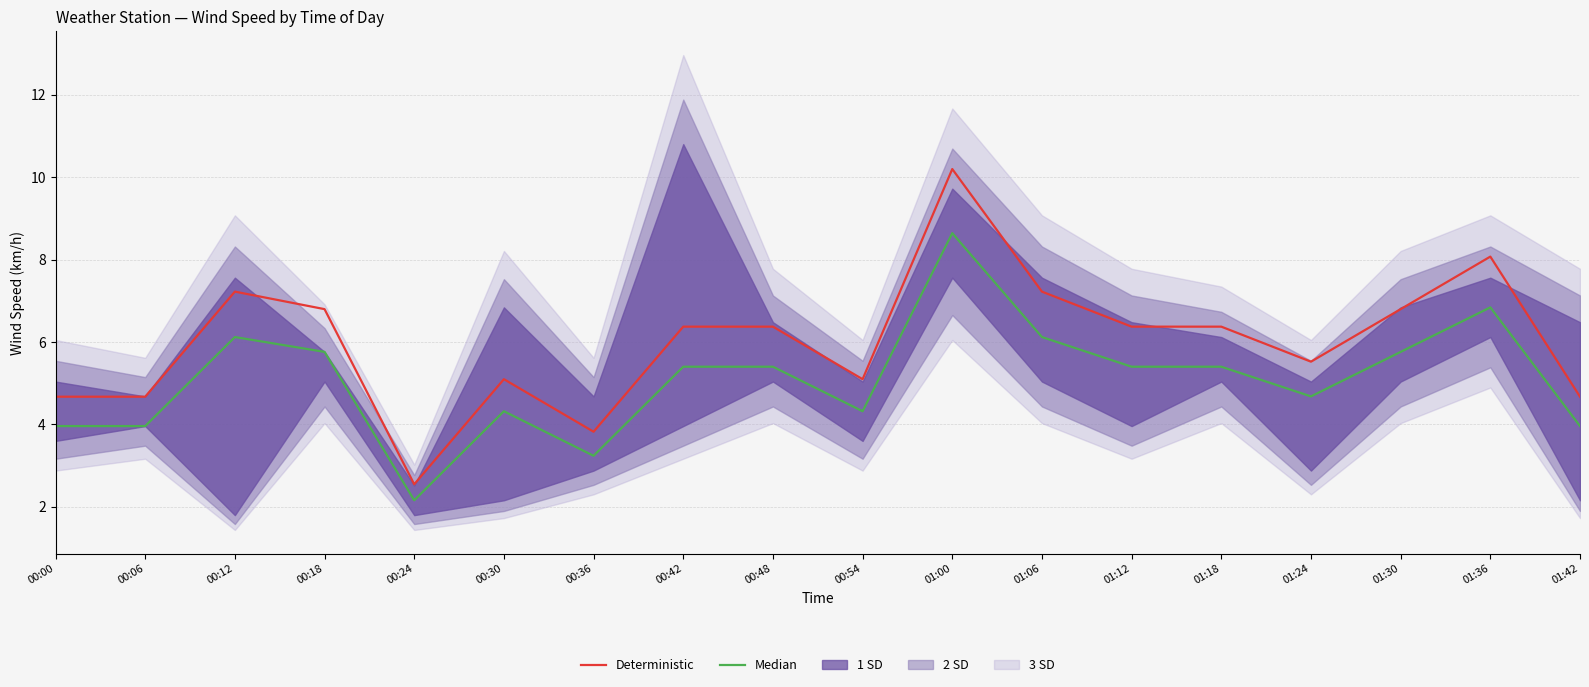

Which has a higher value, 00:24 or 01:18?

01:18